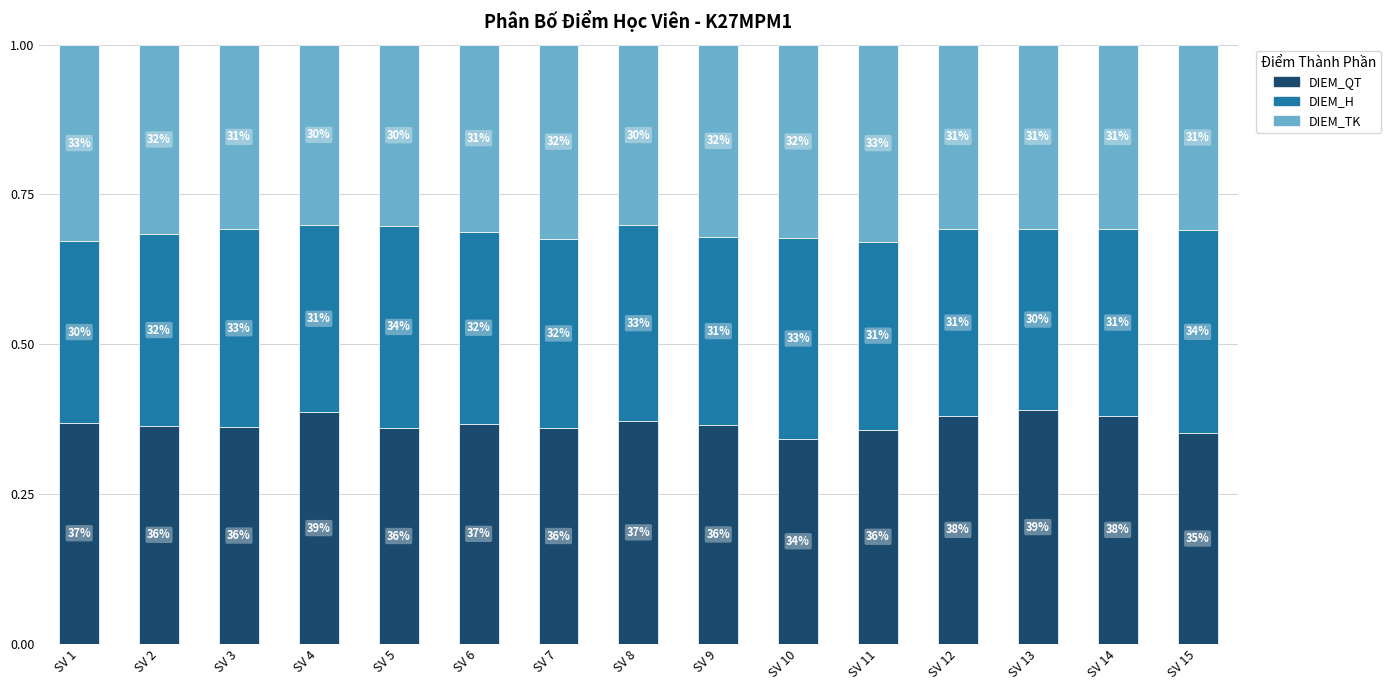

Which series changed the most between SV 7 and SV 10?

DIEM_H